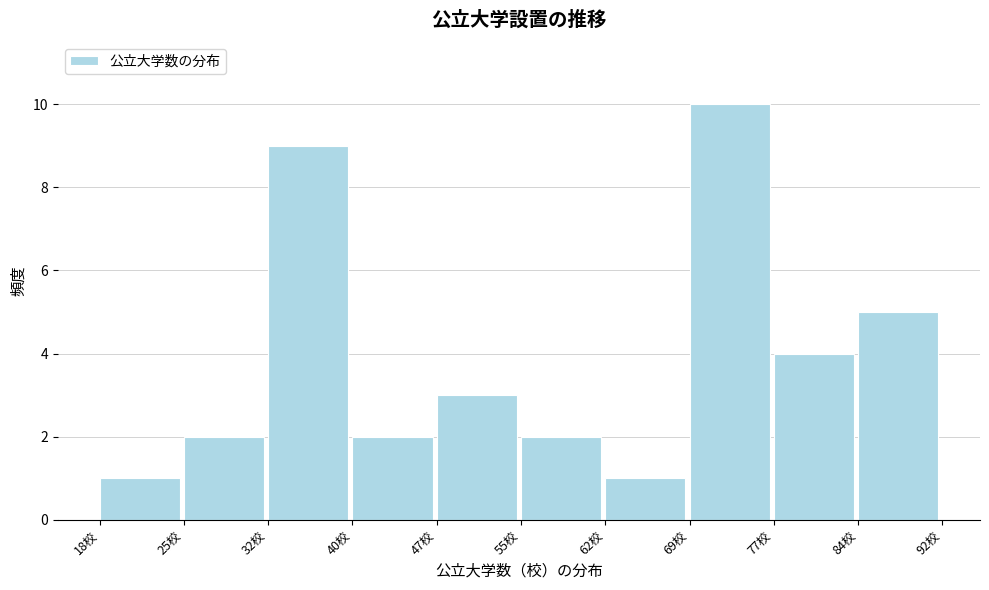

What is the height of the bar covering 47.6 to 55.0 on the x-axis? Neither the bar edges nor the heights are printed on the chart, so give them approximately, as read against the axes.

3